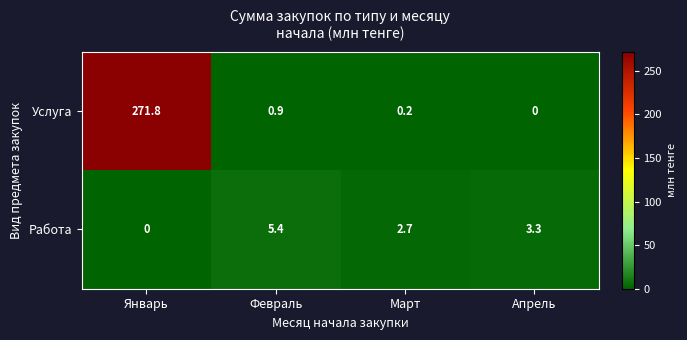

List the series in order of their peak value, highest first.

Услуга, Работа